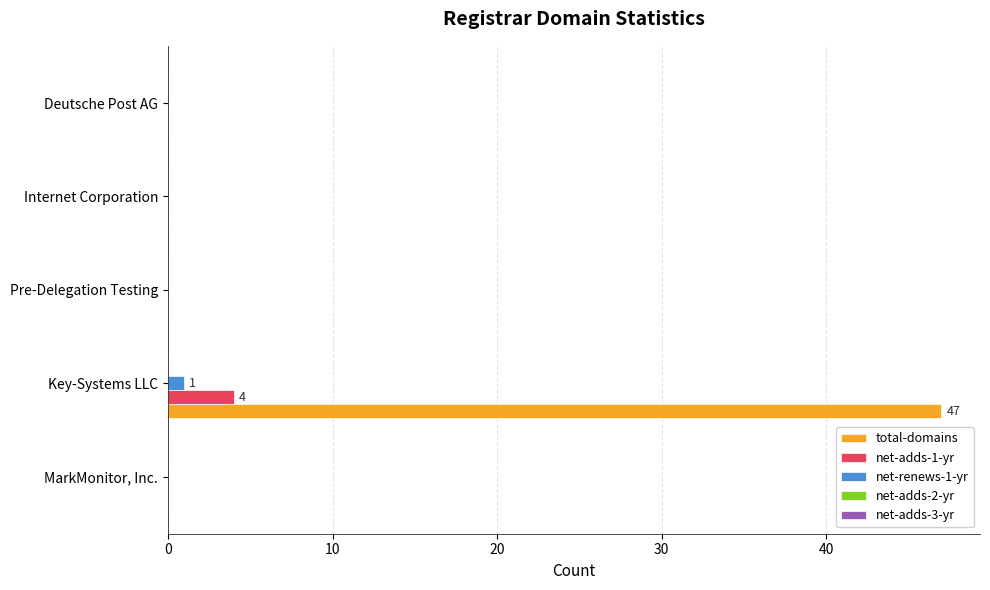

The value of net-adds-1-yr at MarkMonitor, Inc. is -2. True or false?

False